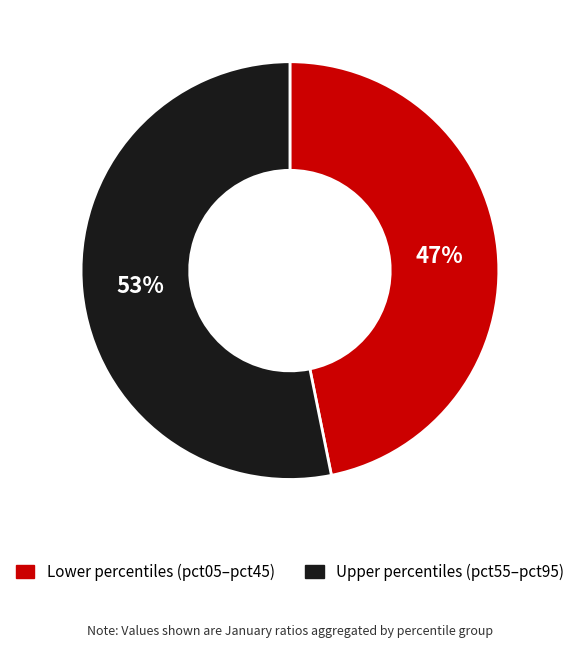

Do Lower percentiles (pct05–pct45) and Upper percentiles (pct55–pct95) together represent more than half of the pie?

Yes